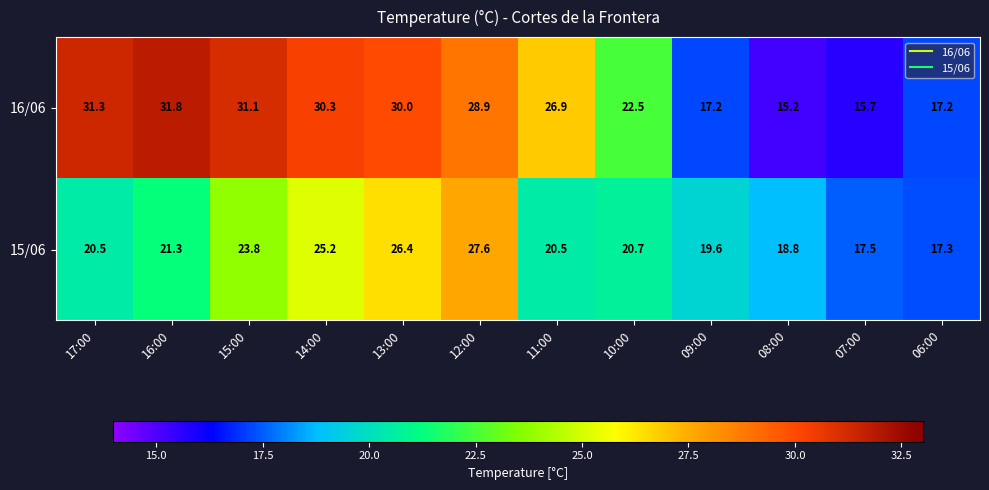

List the series in order of their peak value, lowest first.

15/06, 16/06